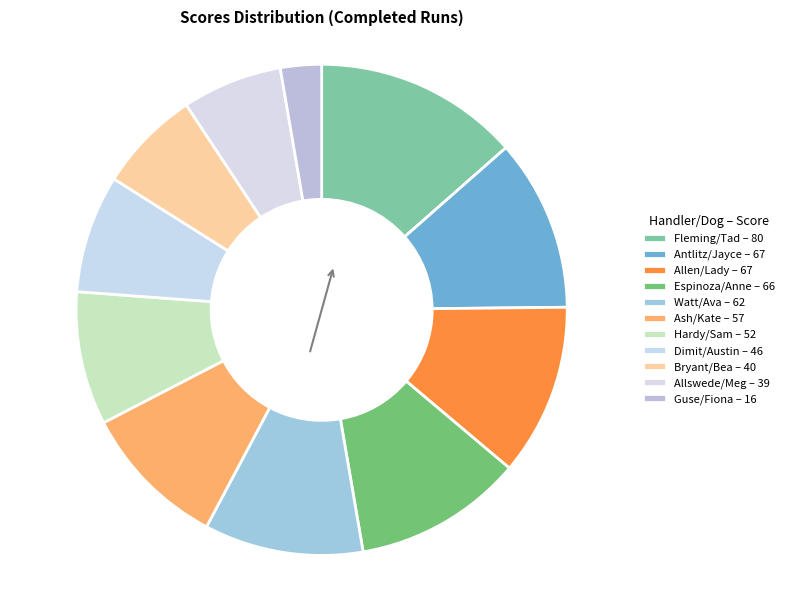

How many segments does this pie chart have?

11